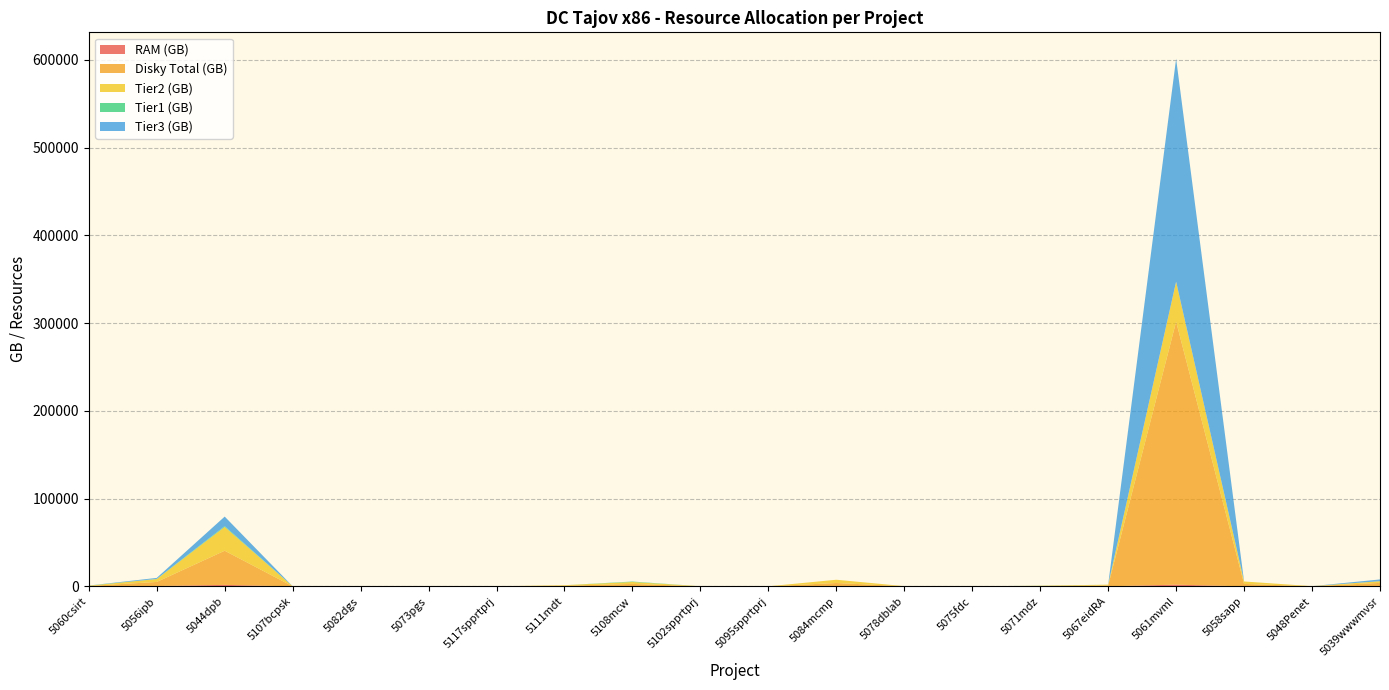

Reading right to left, transcribe all the data shown in this chart.

RAM (GB): 72	11	36	1976	84	64	1	16	168	2	6	104	138	2	4	4	4	1720	416	32
Disky Total (GB): 3920	120	2780	299600	940	362	20	120	3700	40	80	2714	604	40	80	80	60	38897	4627	460
Tier2 (GB): 1920	120	2780	45600	920	280	20	120	3700	40	80	2202	604	40	80	80	60	27137	3312	280
Tier1 (GB): 0	0	0	0	20	82	0	0	0	0	0	512	0	0	0	0	0	900	150	180
Tier3 (GB): 2000	0	0	254000	0	0	0	0	0	0	0	0	0	0	0	0	0	10860	1165	0